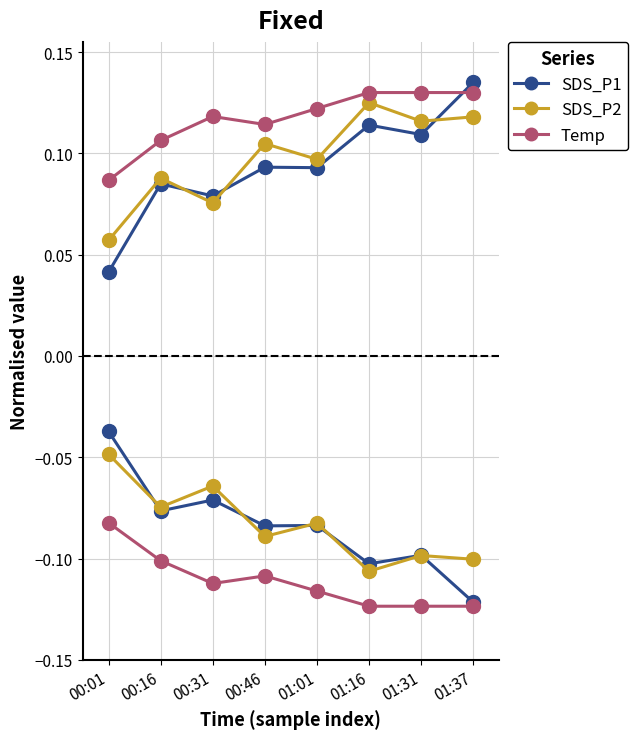

Which has a higher value, 00:01 or 01:01?

01:01